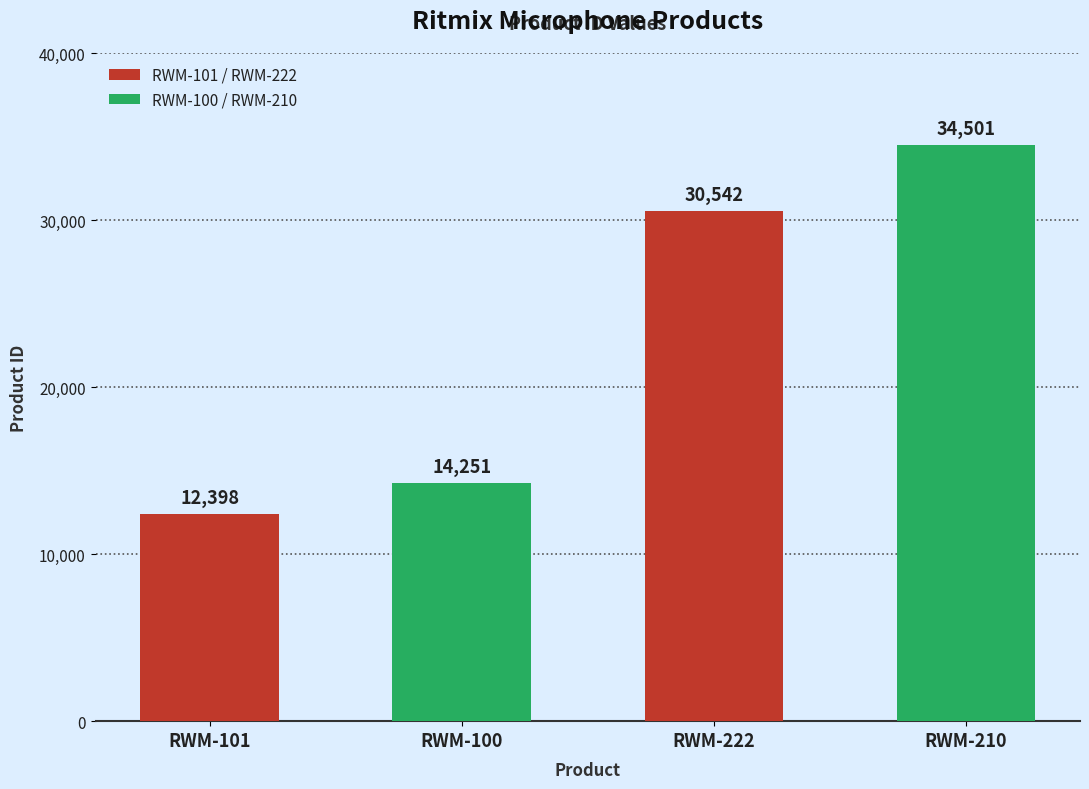

What is the label of the 4th bar from the right?

RWM-101